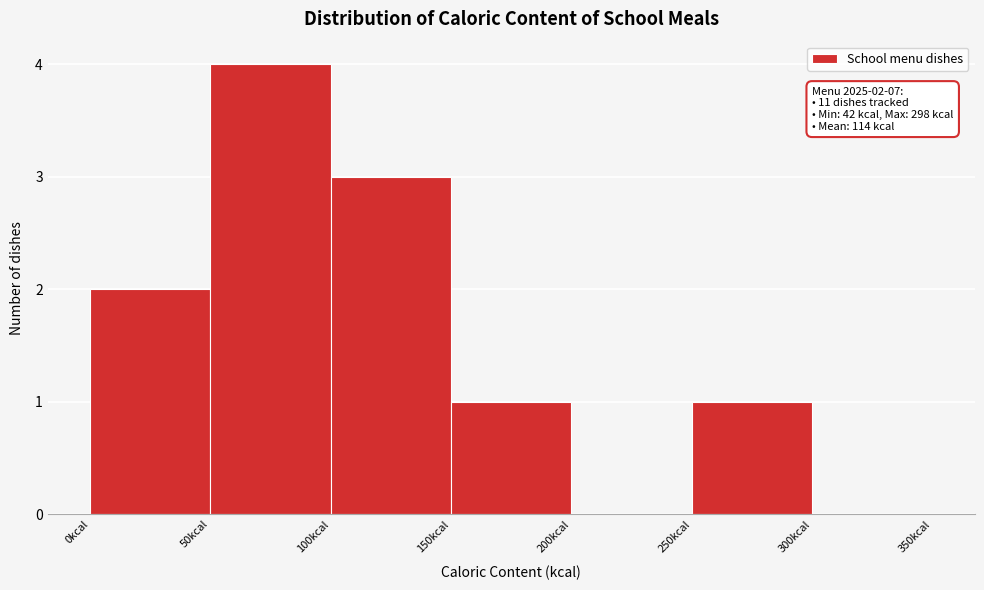

Which range on the x-axis has the tallest bar?

50 to 100